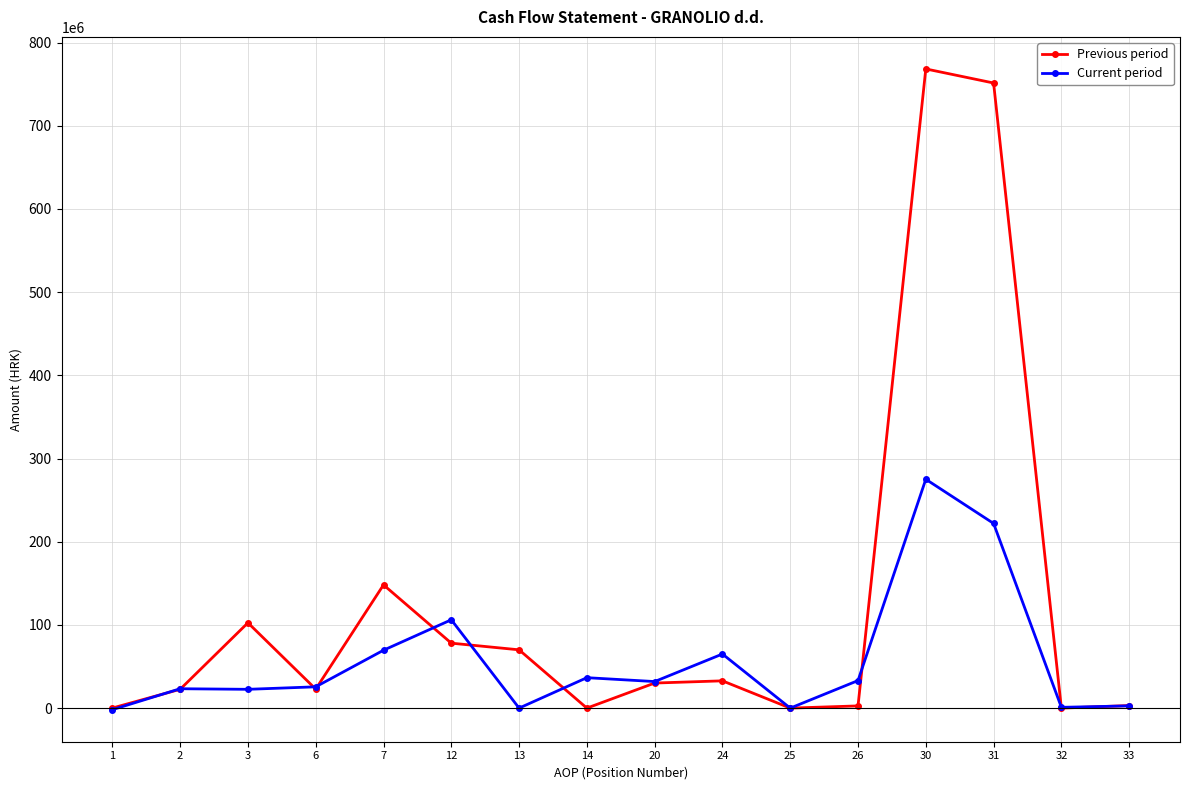

What is the approximate value of Current period at 6?

25594883.4